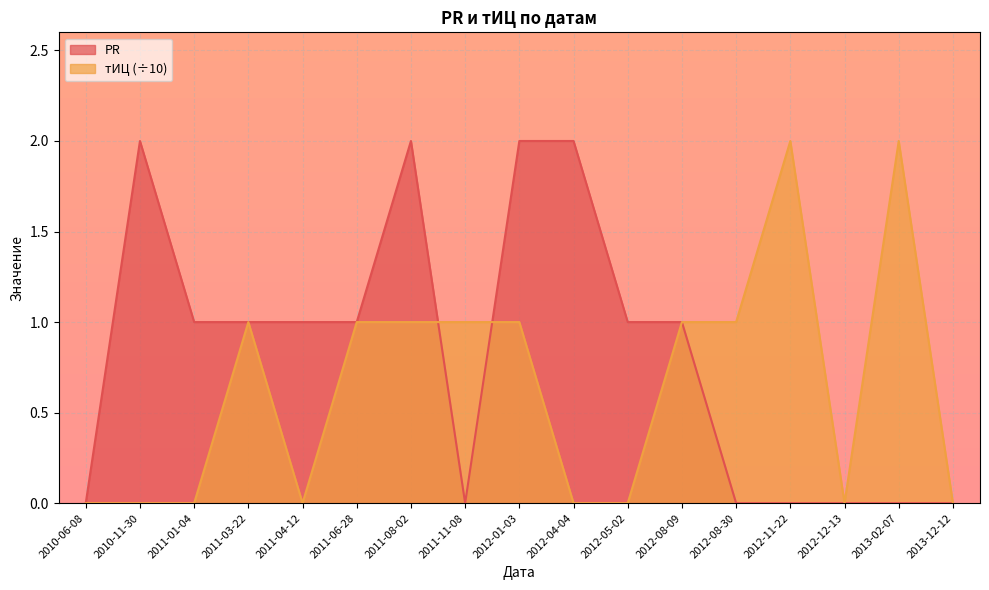

The value of PR at 2013-12-12 is 0. True or false?

True